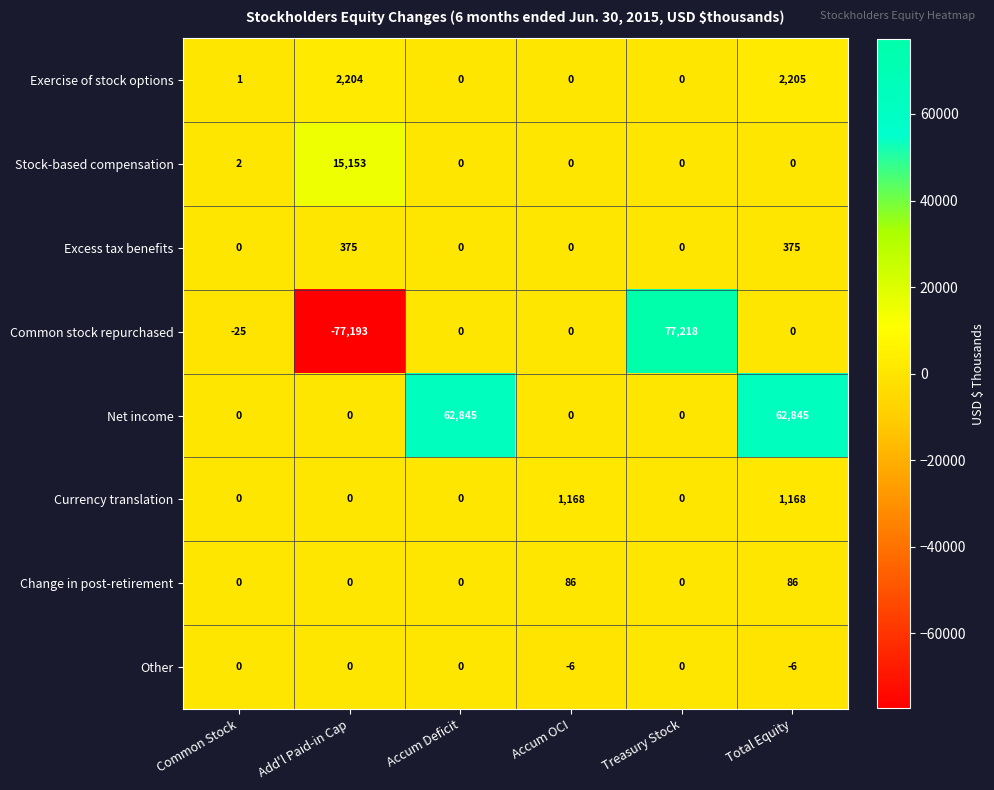

Count the number of categories in the chart.

6